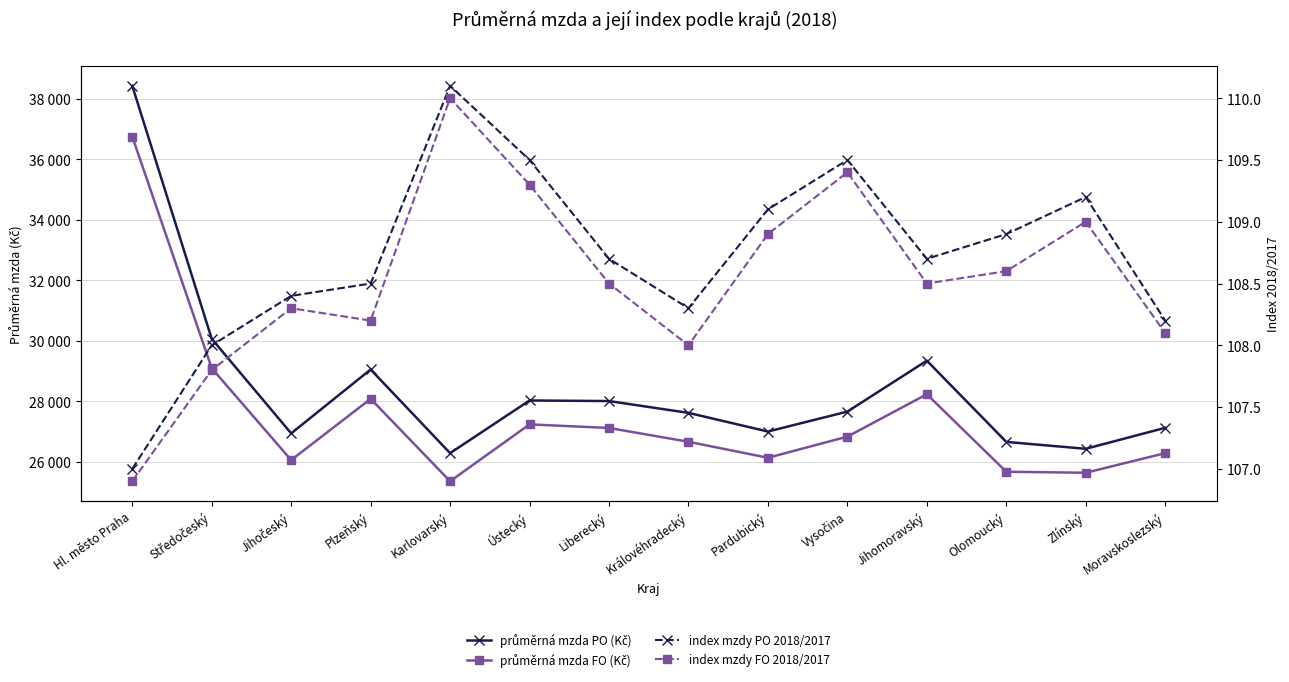

How many lines are shown in the chart?

4